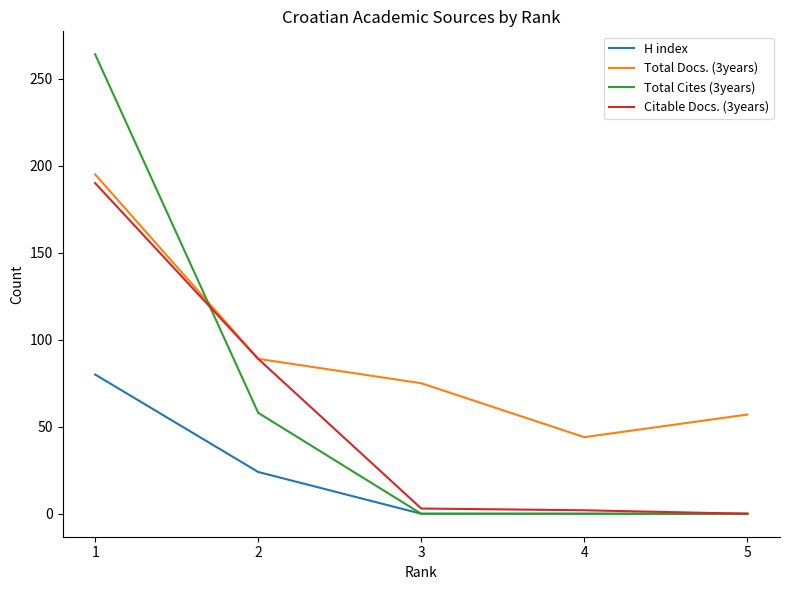

True or false: Total Cites (3years) has more than 1 interior local peaks.

False